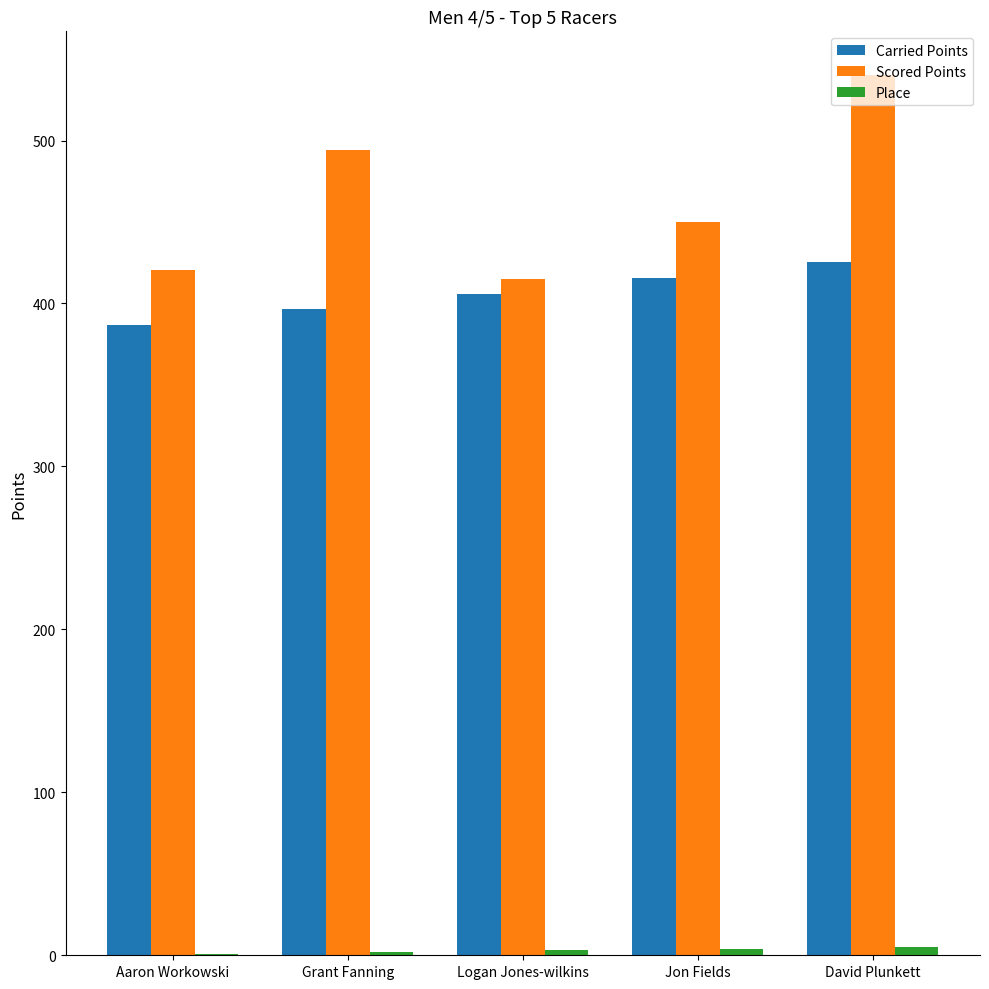

The value of Scored Points at Jon Fields is 801.2. True or false?

False